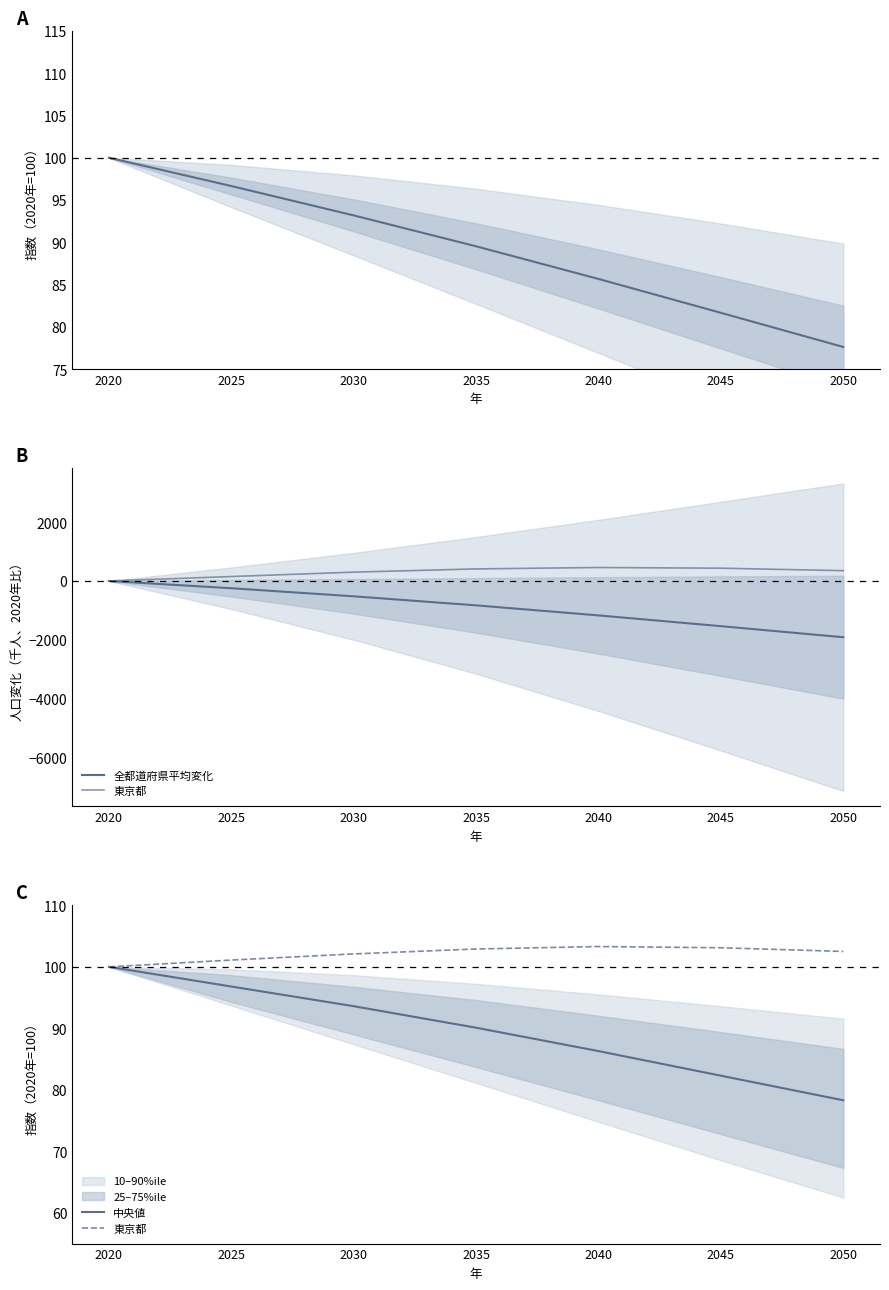

At which category is the sum across all series the highest?

2020